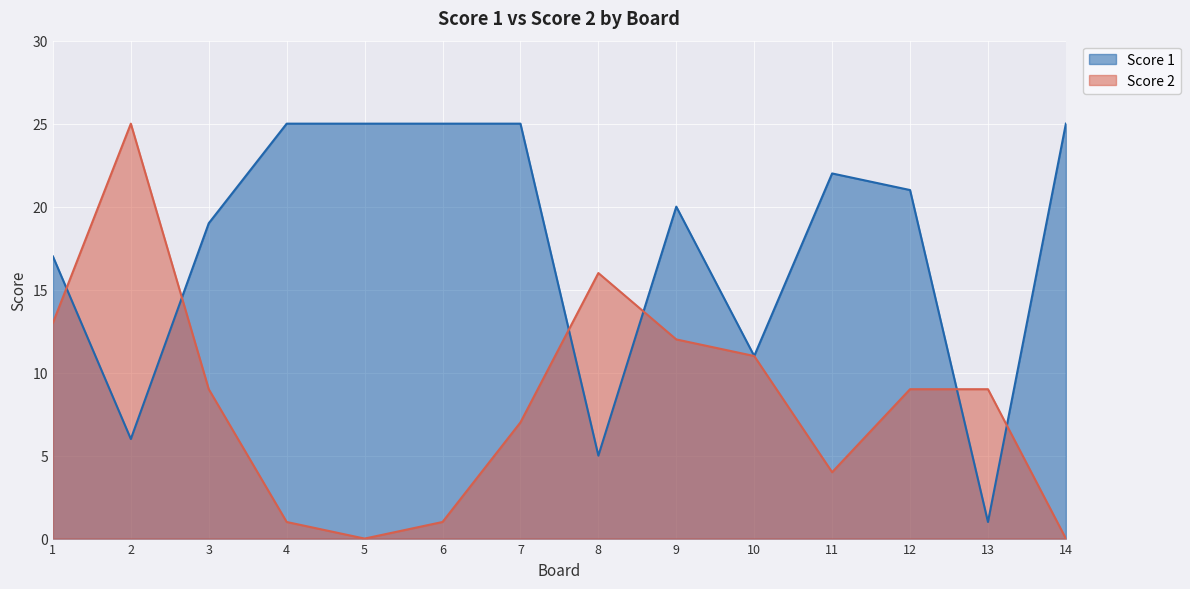

What is the total value across all series at 8?

21